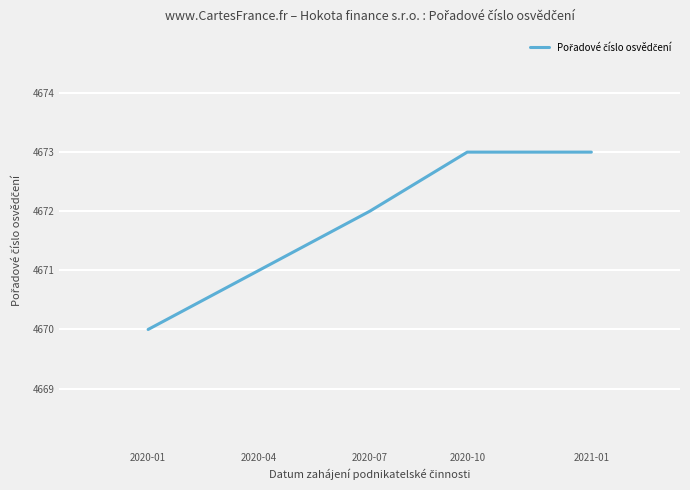

What is the minimum value shown in the chart?

4670